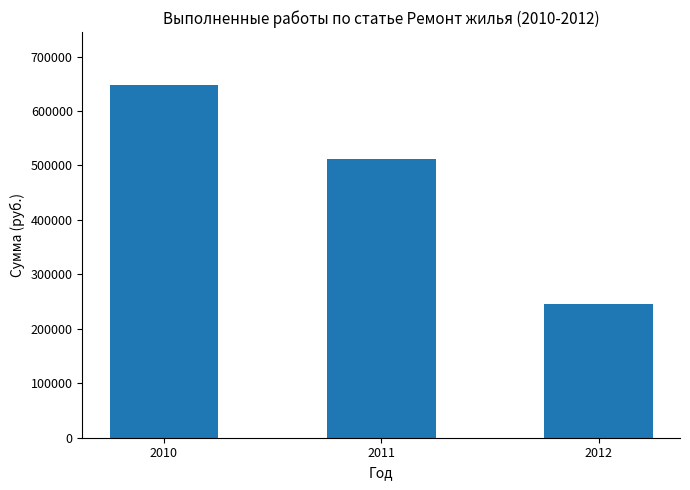

At which label does the data first exceed 512696?

2010